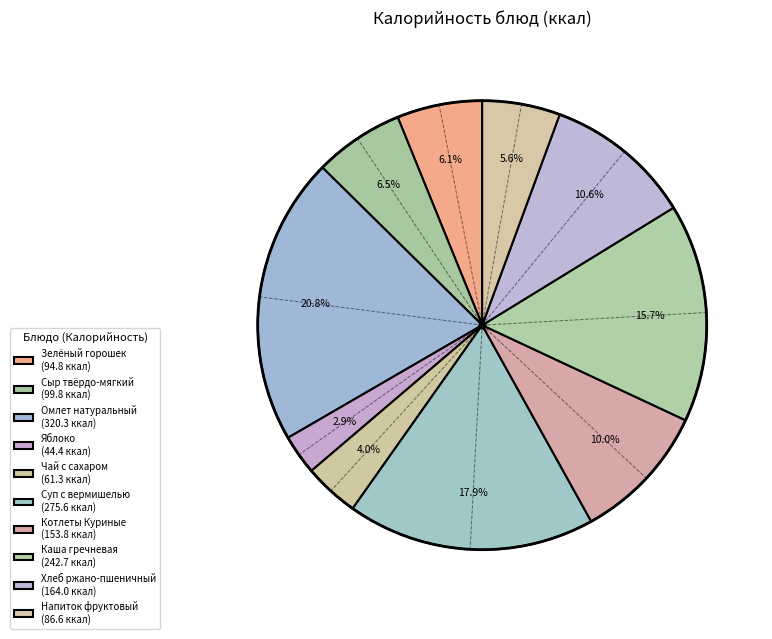

What is the ratio of the value at Котлеты Куриные to the value at Хлеб ржано-пшеничный?

0.9